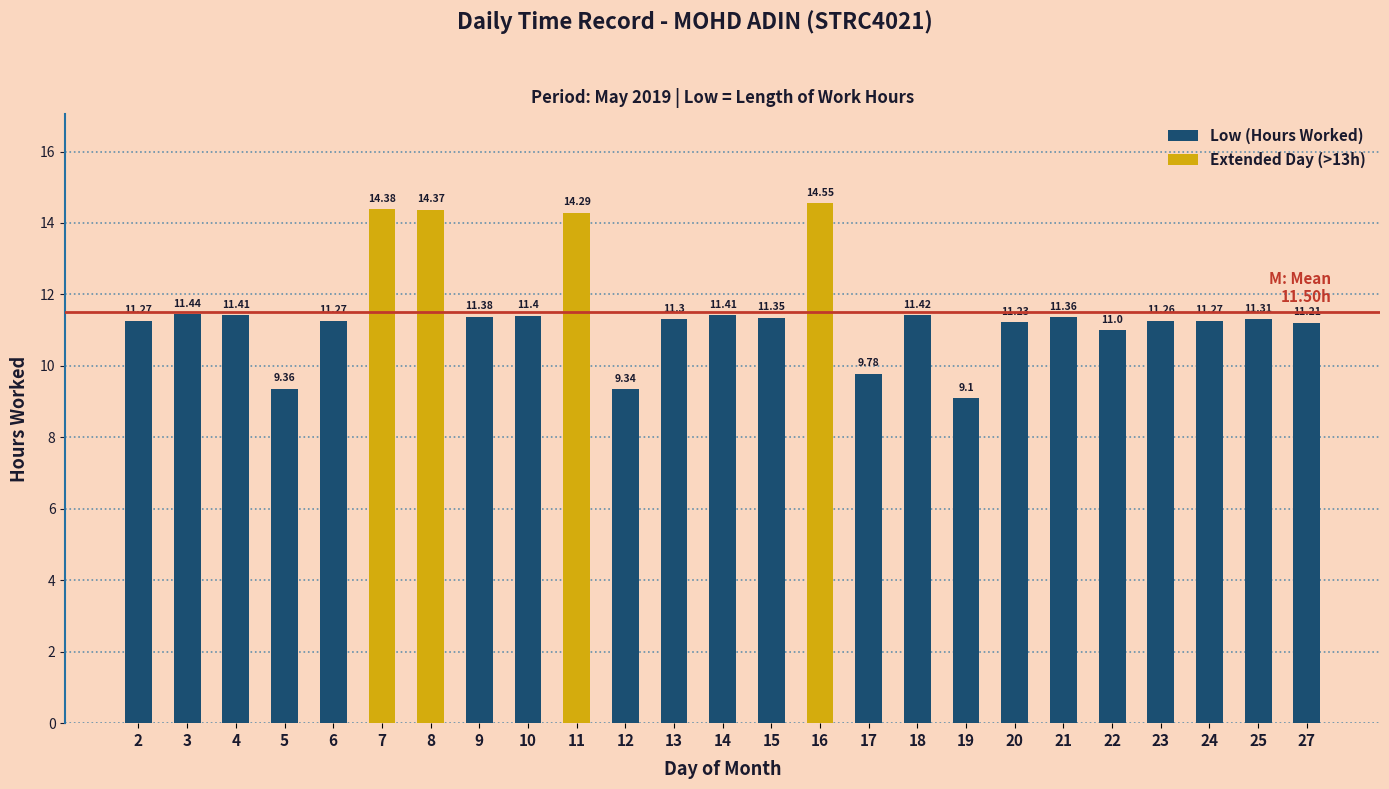

Reading left to right, what are all the values shown in this chart?

11.3	11.4	11.4	9.4	11.3	14.4	14.4	11.4	11.4	14.3	9.3	11.3	11.4	11.3	14.6	9.8	11.4	9.1	11.2	11.4	11.0	11.3	11.3	11.3	11.2